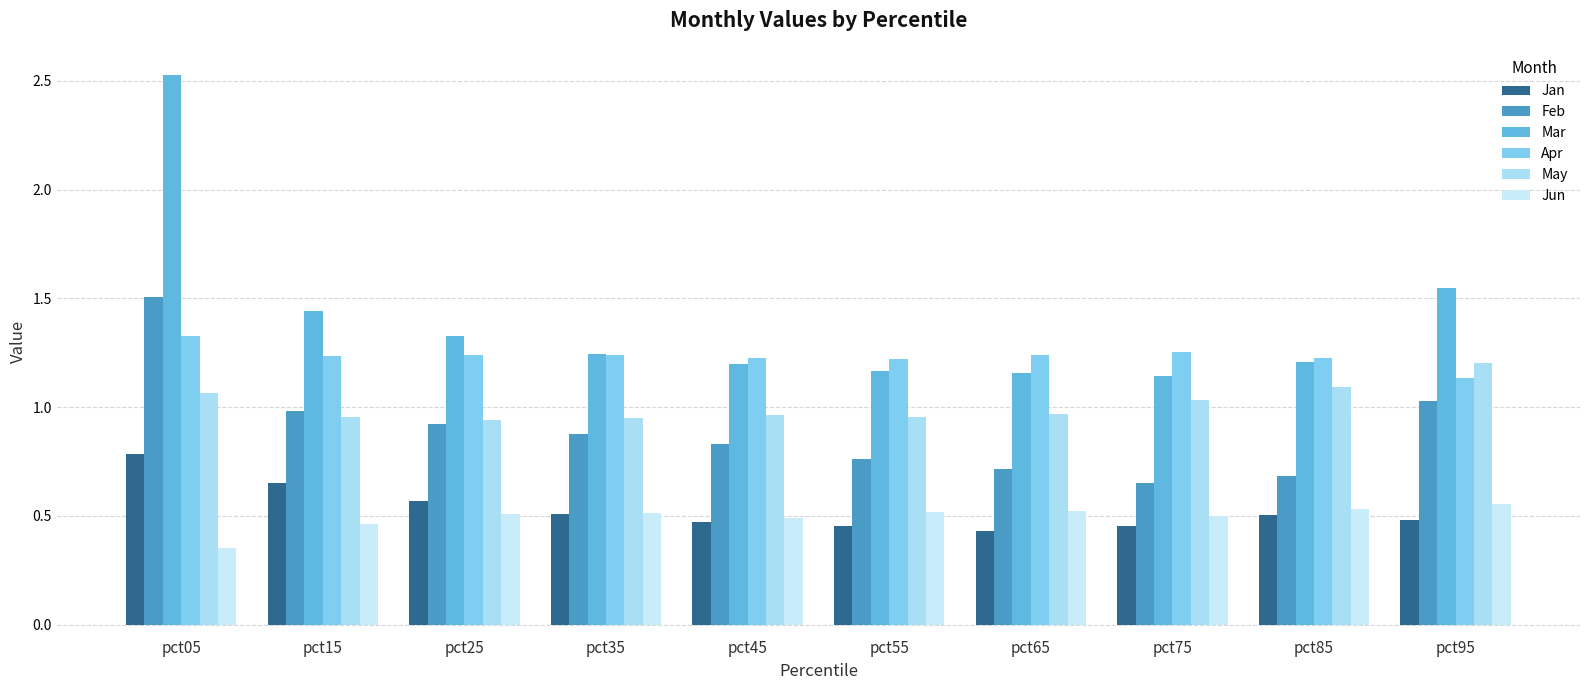

How many bars are there in each group?

6